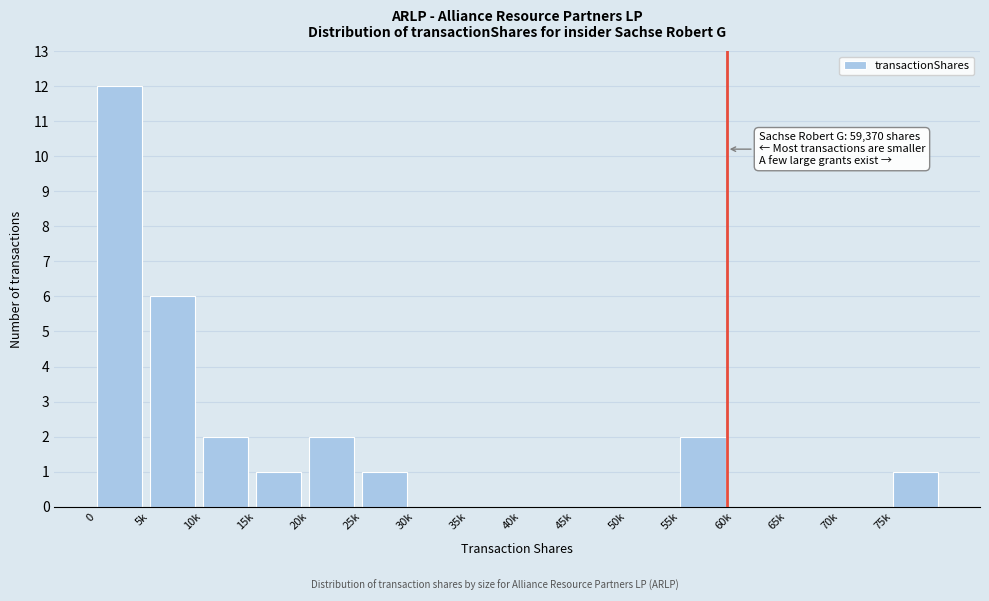

Reading right to left, transcribe all the data shown in this chart.

75k=1	70k=0	65k=0	60k=0	55k=2	50k=0	45k=0	40k=0	35k=0	30k=0	25k=1	20k=2	15k=1	10k=2	5k=6	0=12